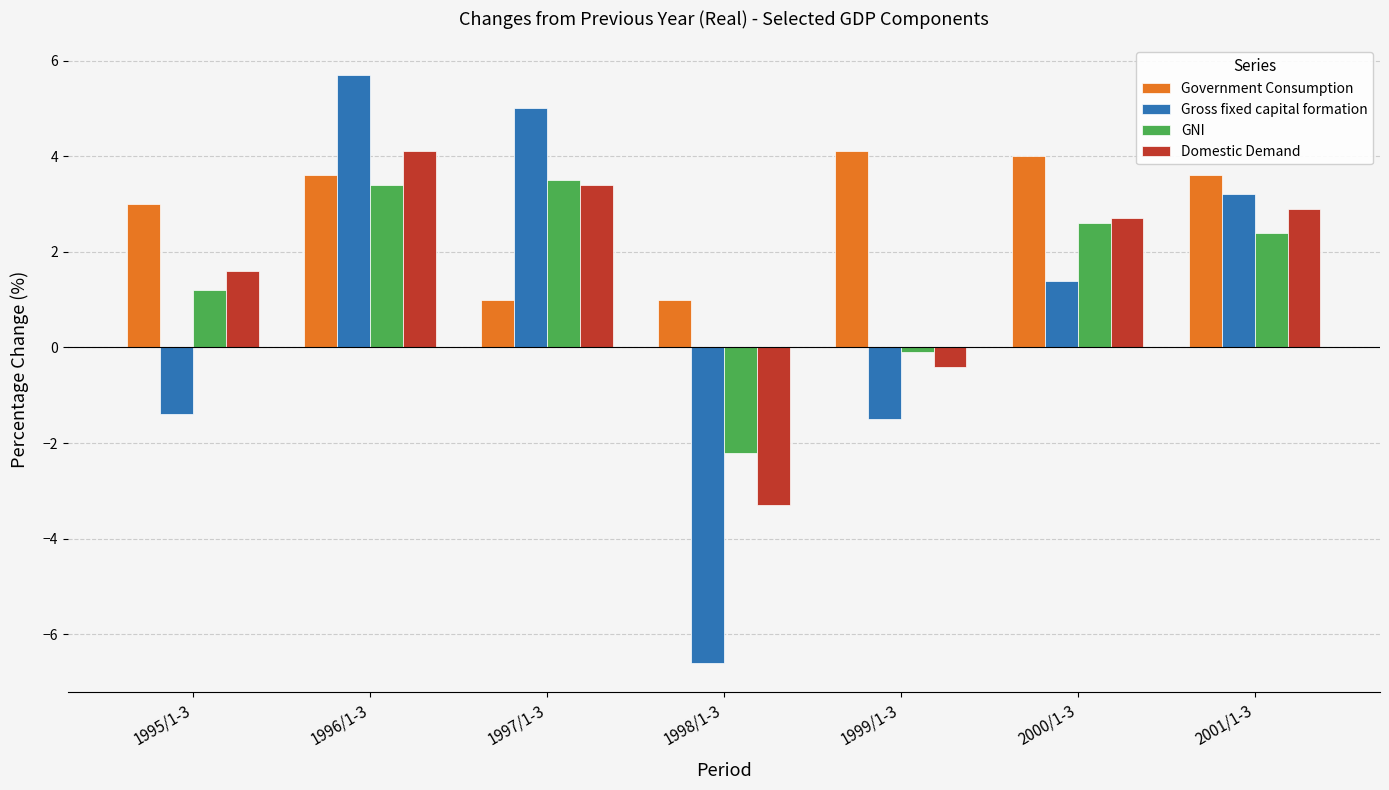

What is the total value across all series at 1995/1-3?

4.4